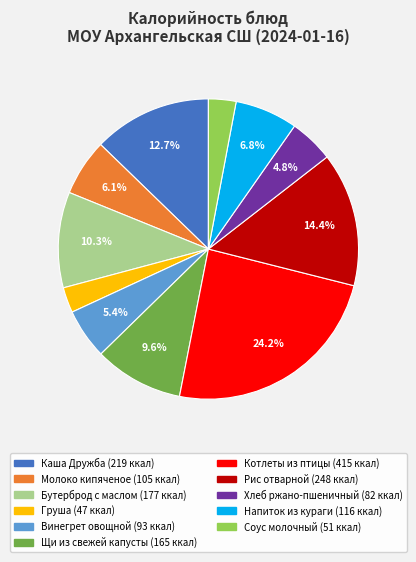

What is the largest slice in the pie chart?

Котлеты из птицы